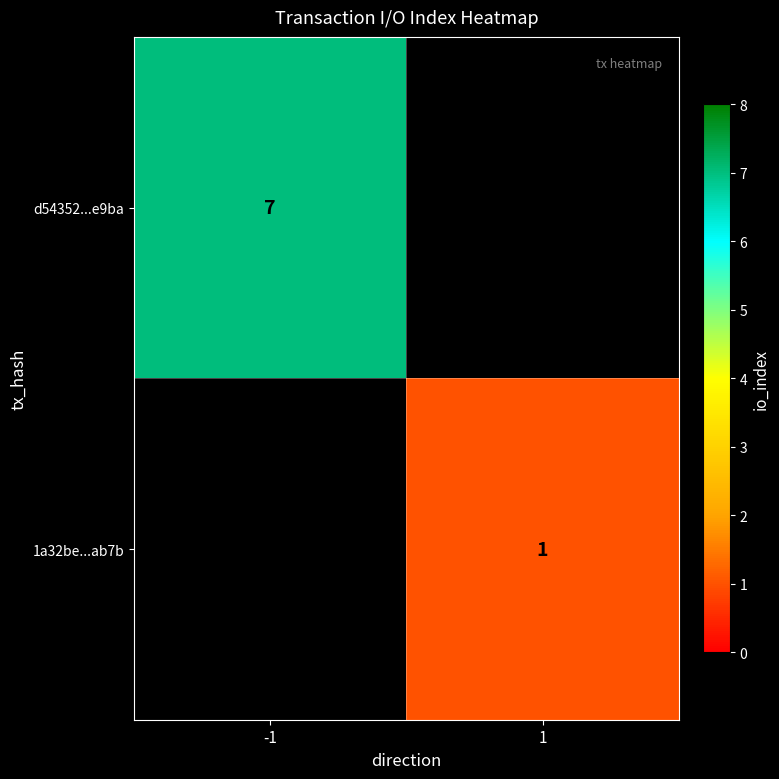

The d54352...e9ba series shows 7 at -1. True or false?

True